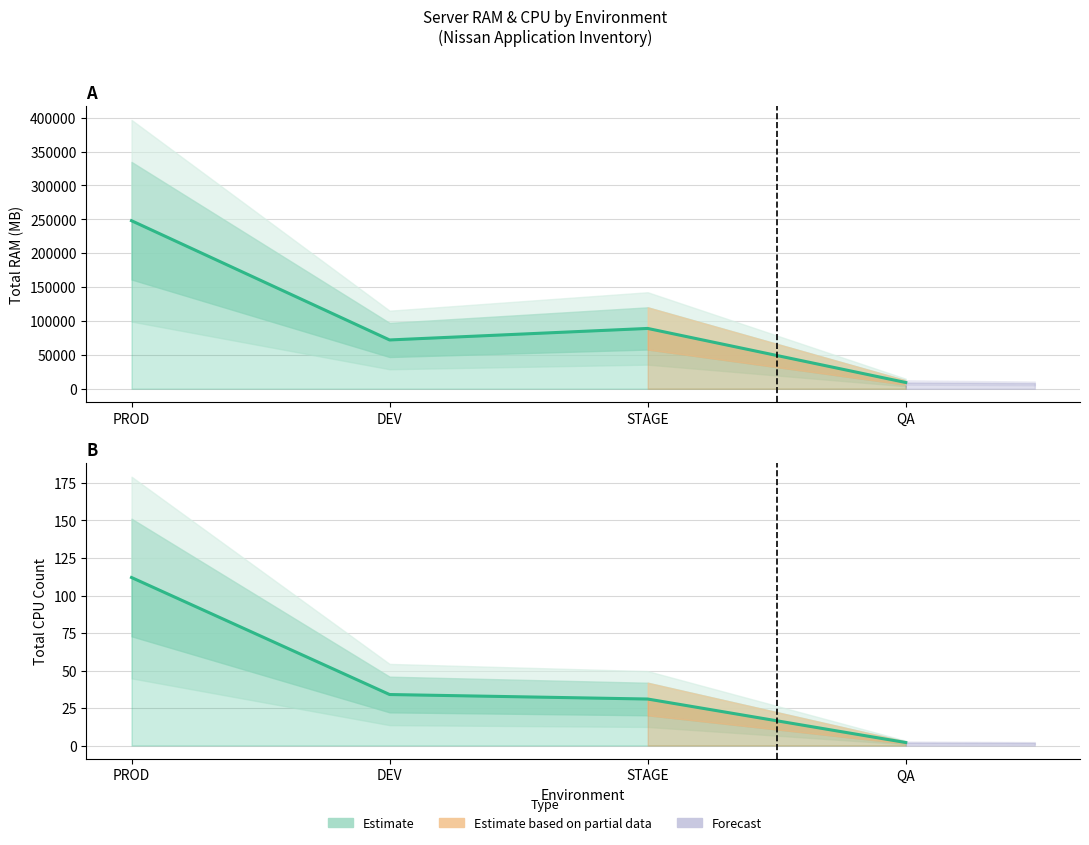

What value does the data have at DEV, to the nearest 50?

50